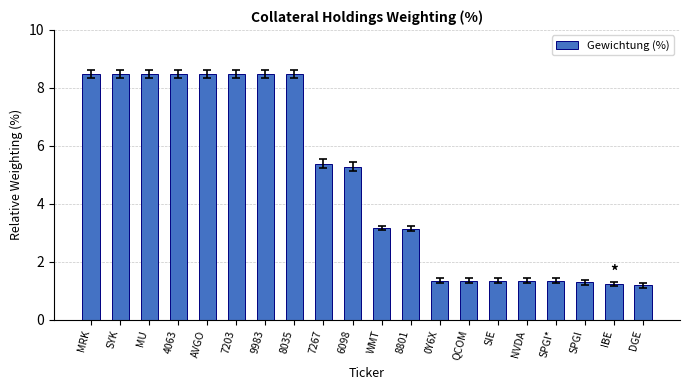

What is the smallest value displayed?

1.2